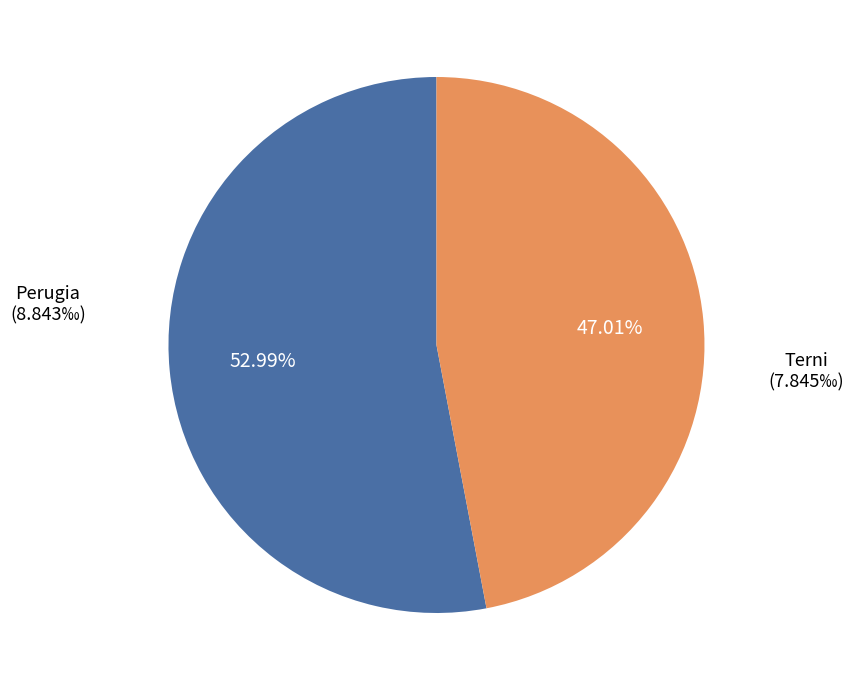

Count the number of slices in the pie.

2